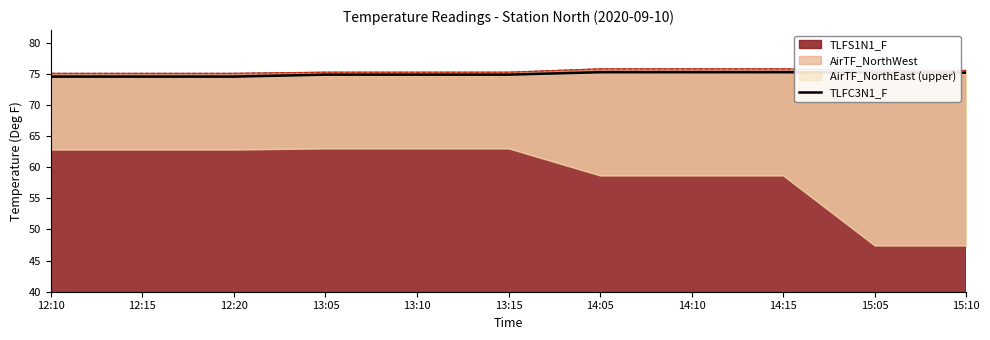

True or false: there are more than 1 points higher than both neighbors.

False